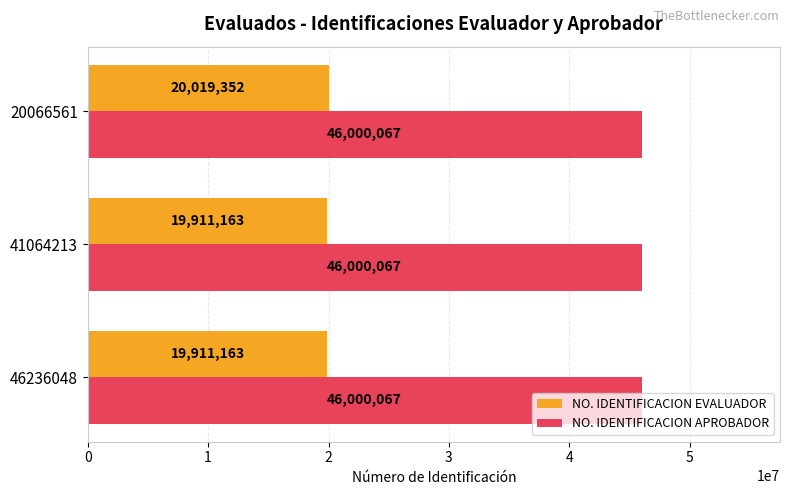

What is the sum of the NO. IDENTIFICACION EVALUADOR values at 20066561 and 46236048?

39930515